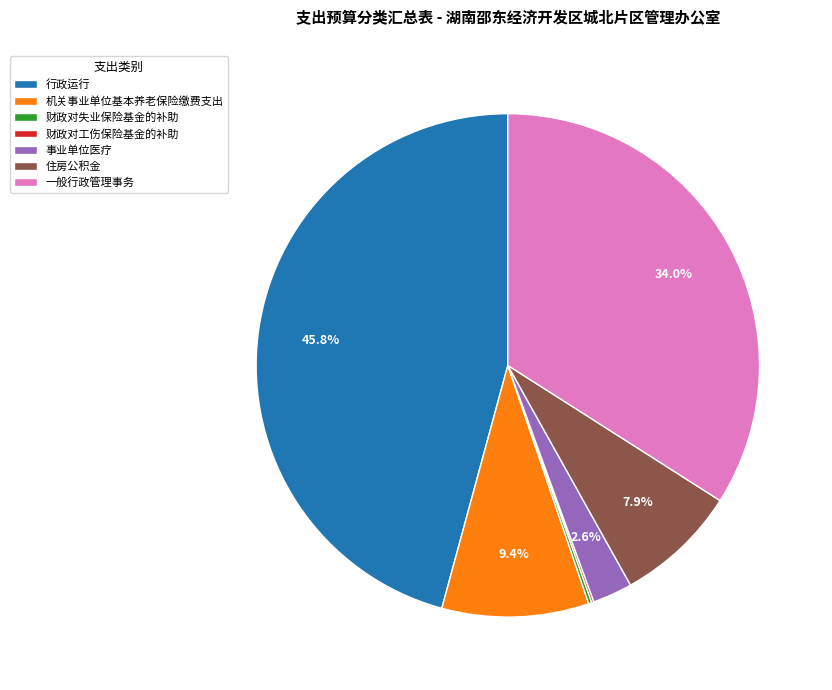

What percentage is NOT represented by 事业单位医疗?

97.4%